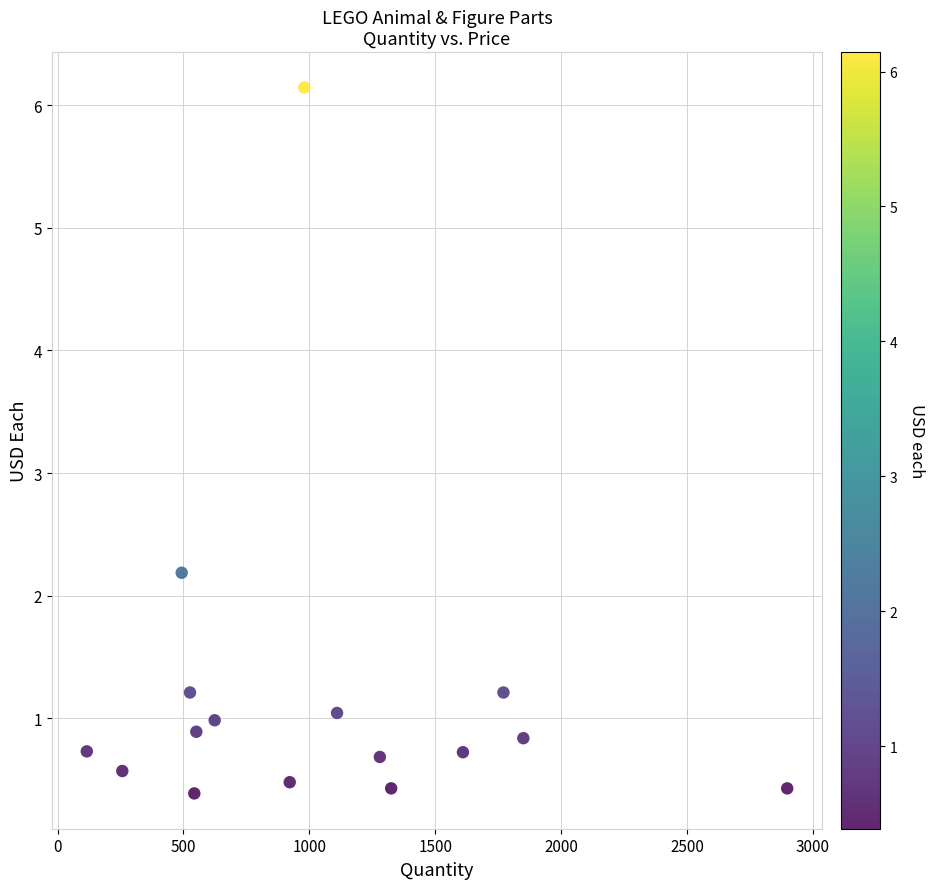

What Y value in the scatter plot is closest to 3?

2.2